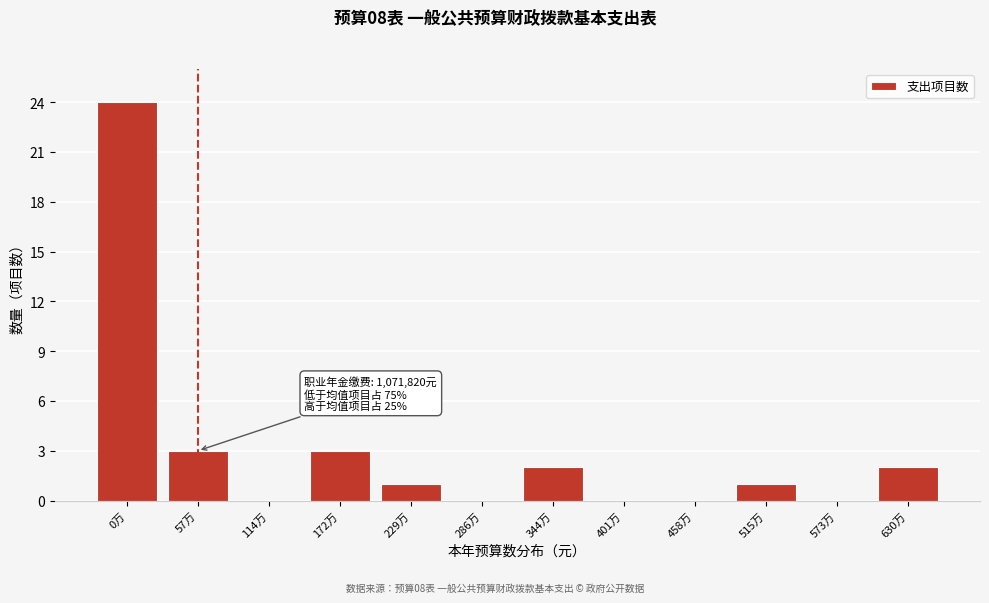

Reading left to right, extract all data points from this chart.

0万=24	57万=3	114万=0	172万=3	229万=1	286万=0	344万=2	401万=0	458万=0	515万=1	573万=0	630万=2